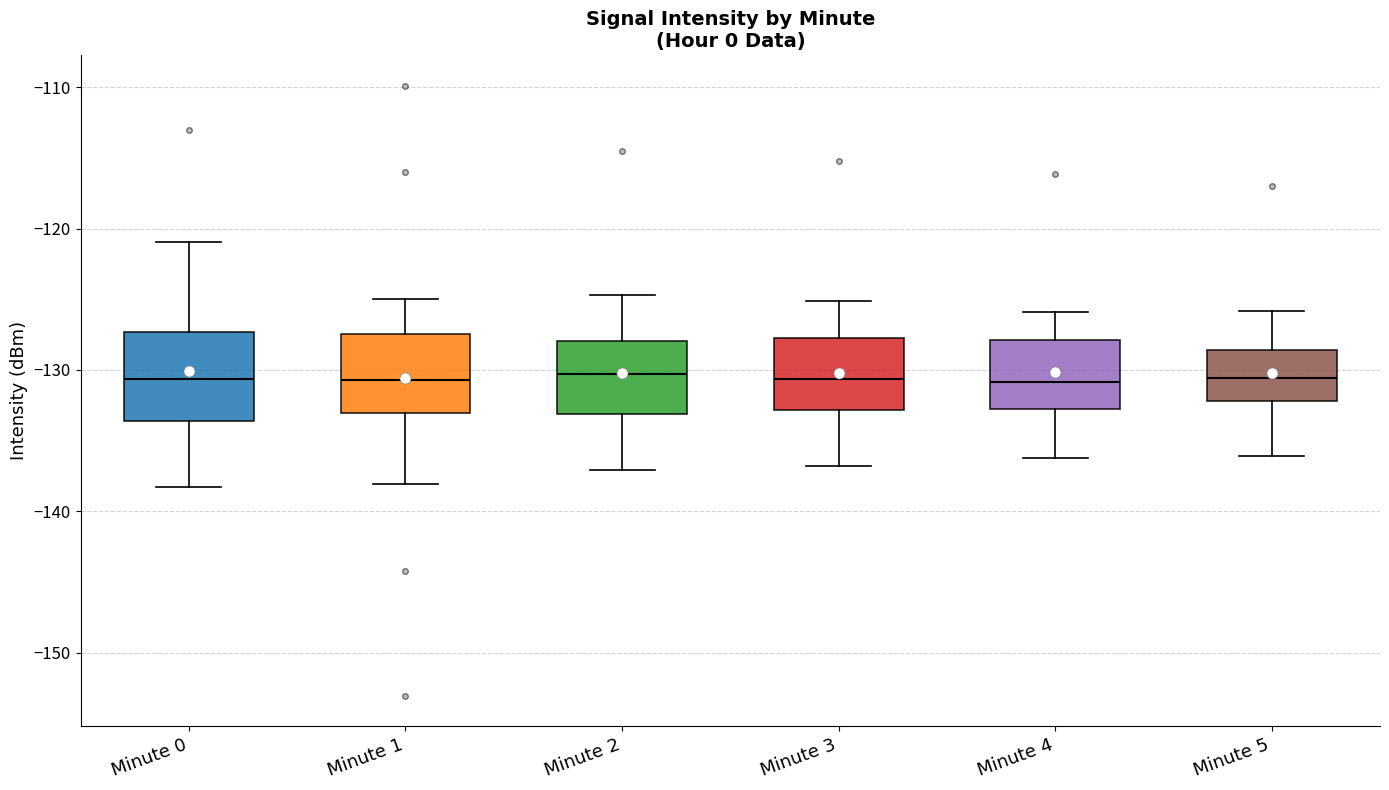

Reading left to right, transcribe this box plot: for each box, give where its median line is, the range the box spans, and where its two whiskers end, as read against the y-axis. The values are not printed on the chart, so give them approximately, as read against the axis.

Minute 0: median -131, box -134 to -127, whiskers -138 to -121
Minute 1: median -131, box -133 to -127, whiskers -138 to -125
Minute 2: median -130, box -133 to -128, whiskers -137 to -125
Minute 3: median -131, box -133 to -128, whiskers -137 to -125
Minute 4: median -131, box -133 to -128, whiskers -136 to -126
Minute 5: median -131, box -132 to -129, whiskers -136 to -126